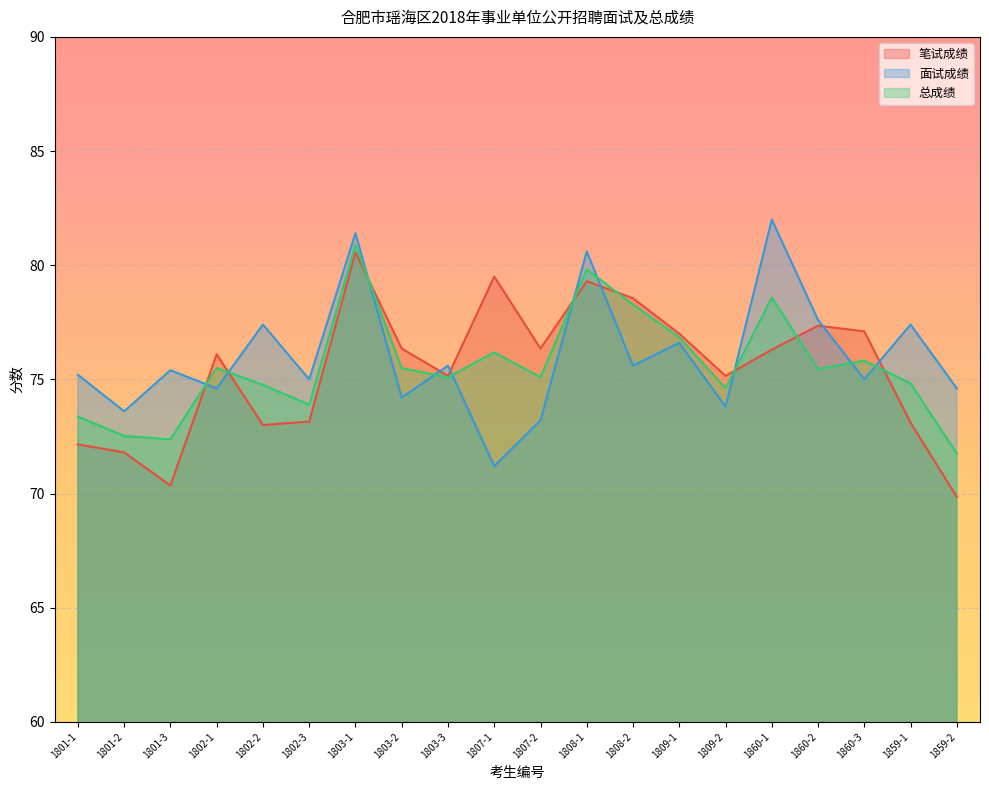

In 面试成绩, how many points are higher than both neighbors (excluding endpoints)?

8